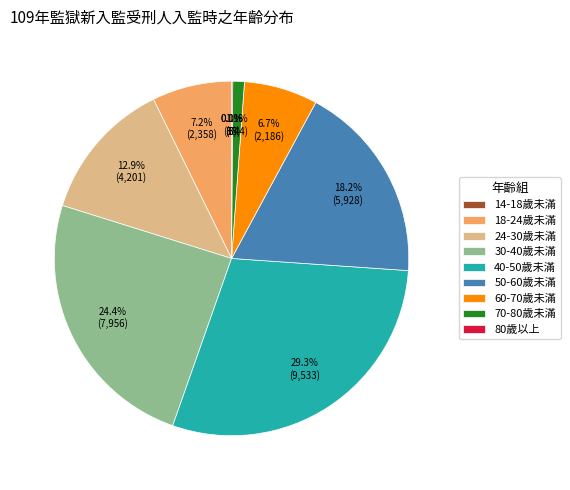

Is it true that 24-30歲未滿 is 18% of the pie?

False